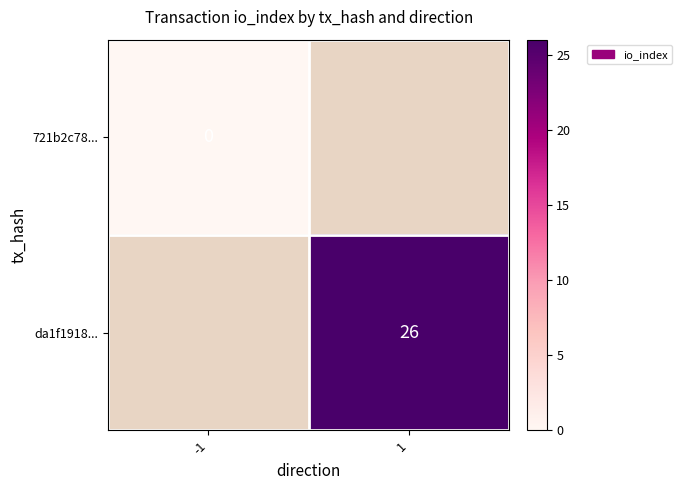

At which category does the chart reach its peak across all series?

1